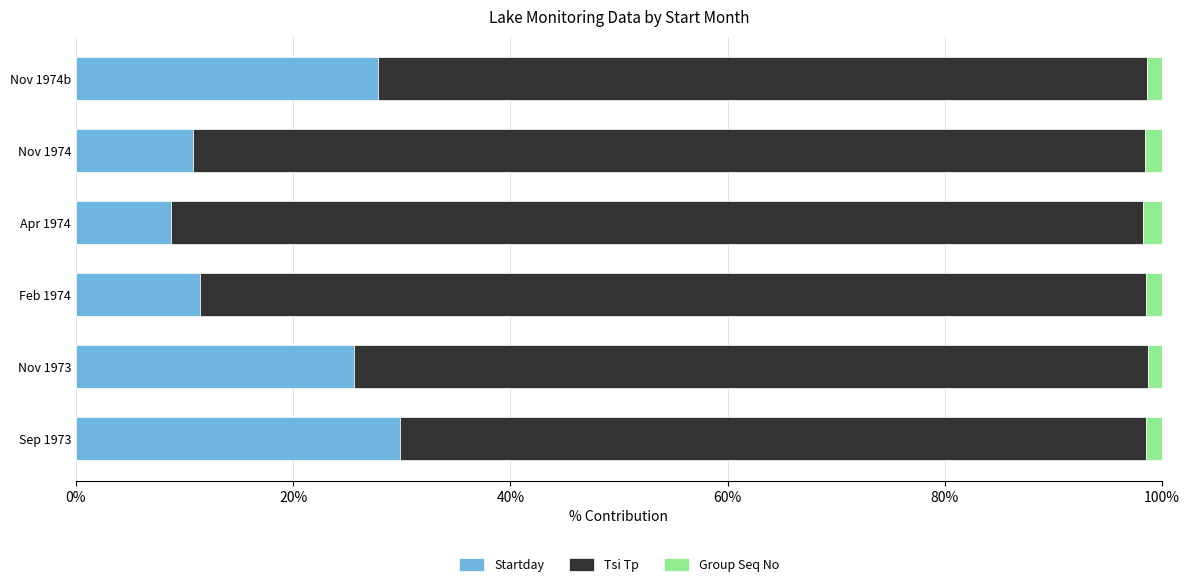

What is the difference between the maximum and minimum values in the Startday series?

21.1